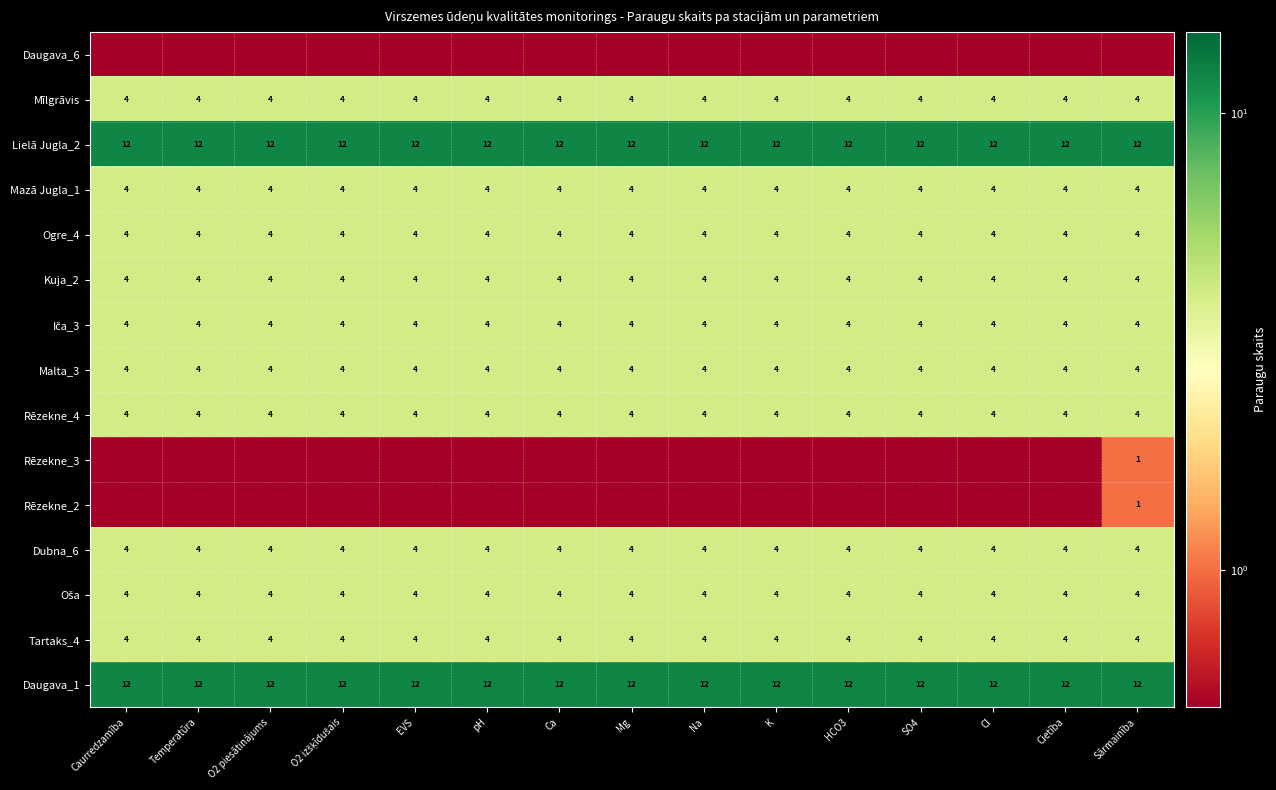

At which category is the sum across all series the highest?

Sārmainība